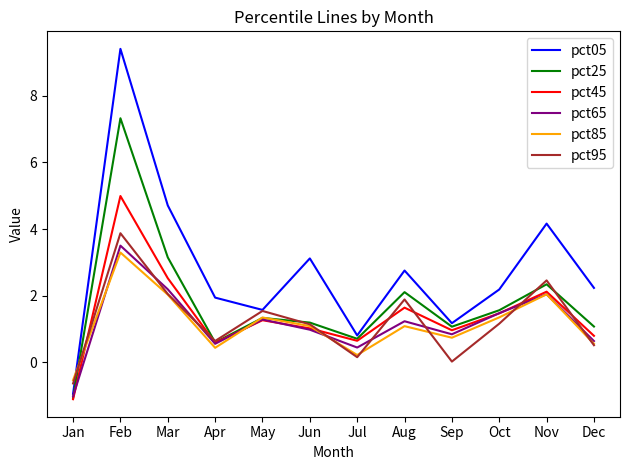

What is the minimum value shown in the chart?

-1.1